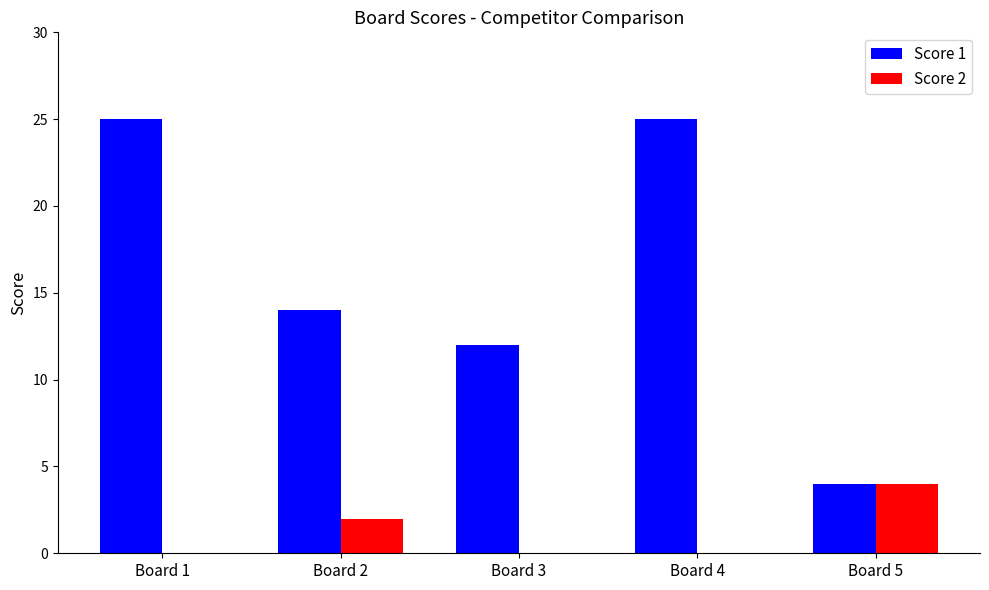

How many Score 2 values are between 0 and 2?

4